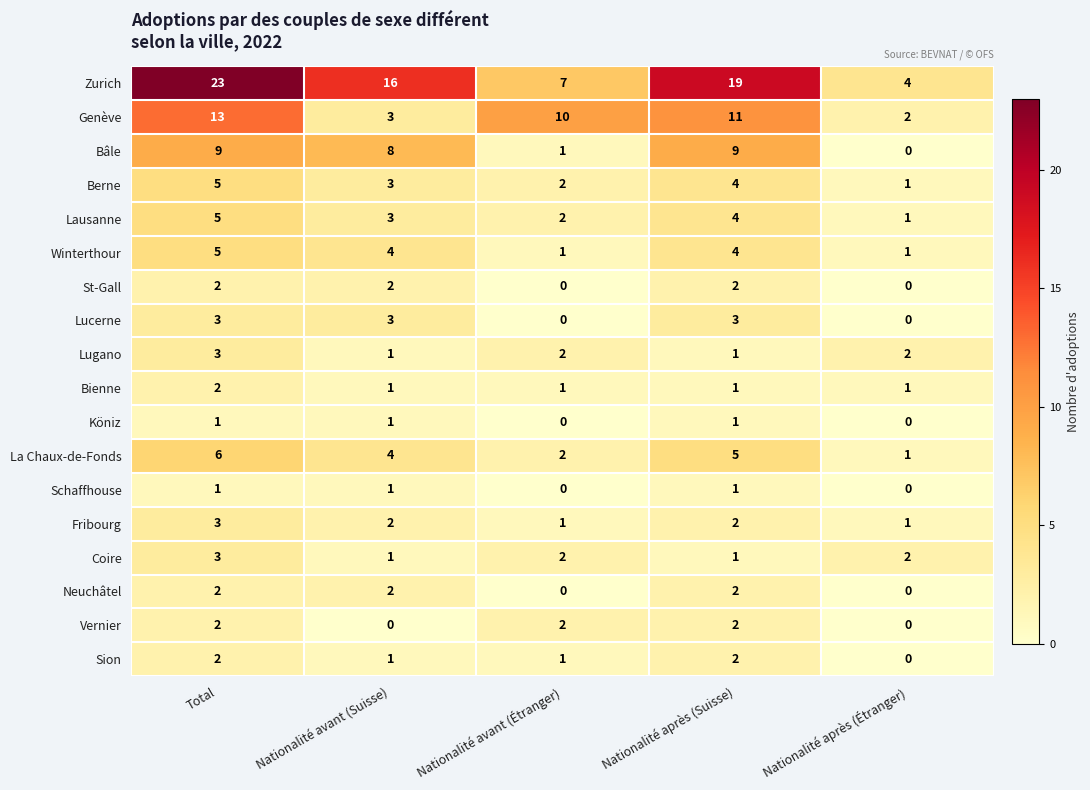

Is it true that Berne equals 7 at Nationalité après (Suisse)?

False